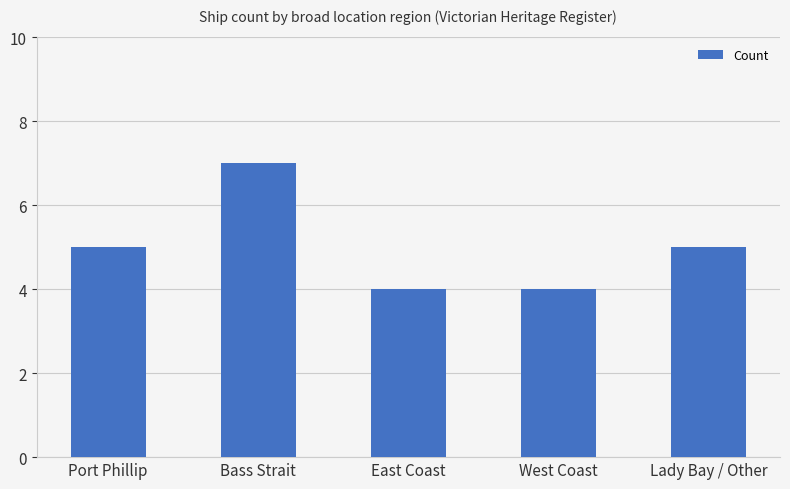

How many values are between 4 and 5?

4